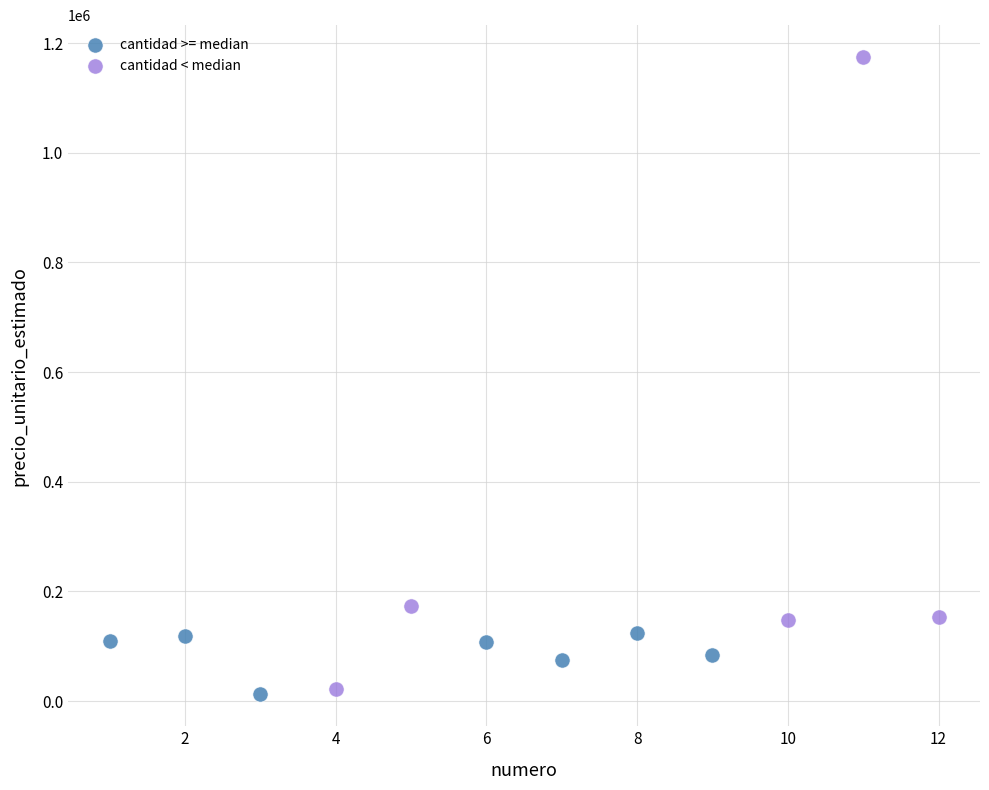

What are all the series names shown in the legend?

cantidad >= median, cantidad < median